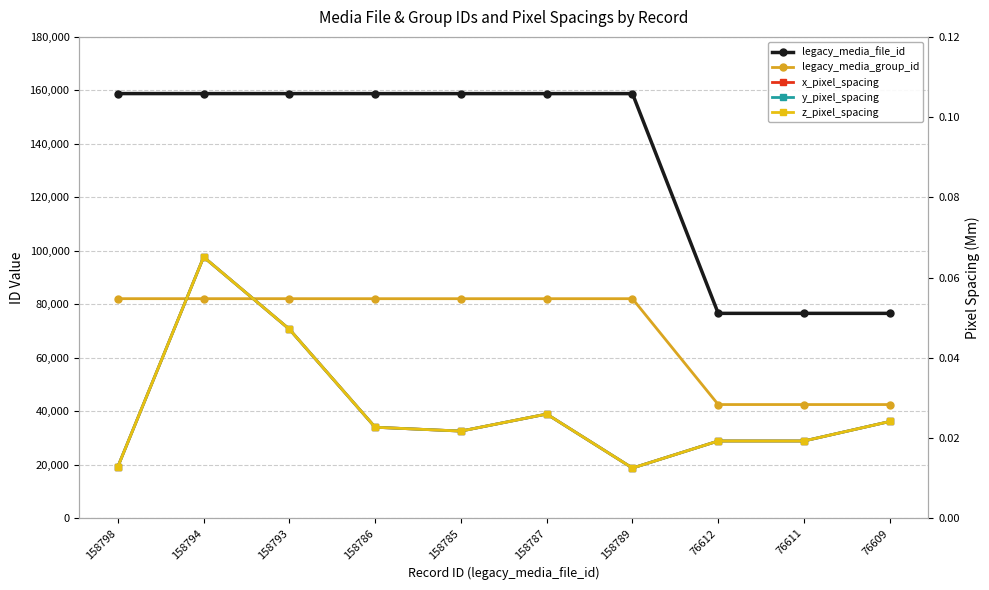

The value of x_pixel_spacing at 158786 is 0.0. True or false?

False